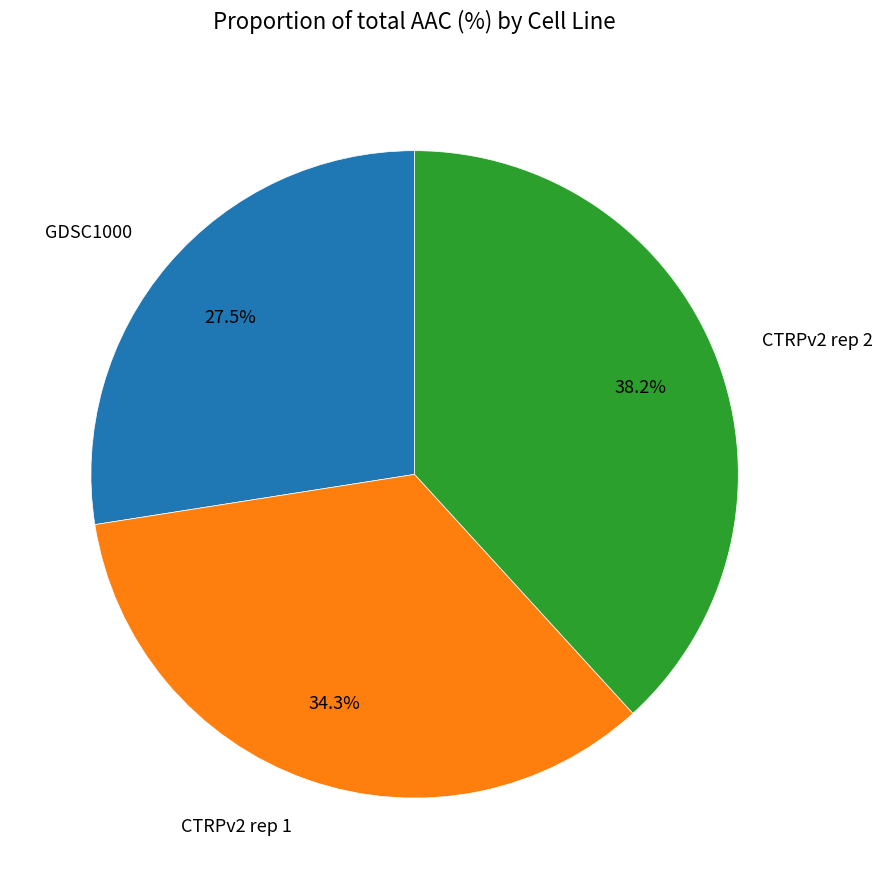

The CTRPv2 rep 1 slice represents 34% of the pie. True or false?

True